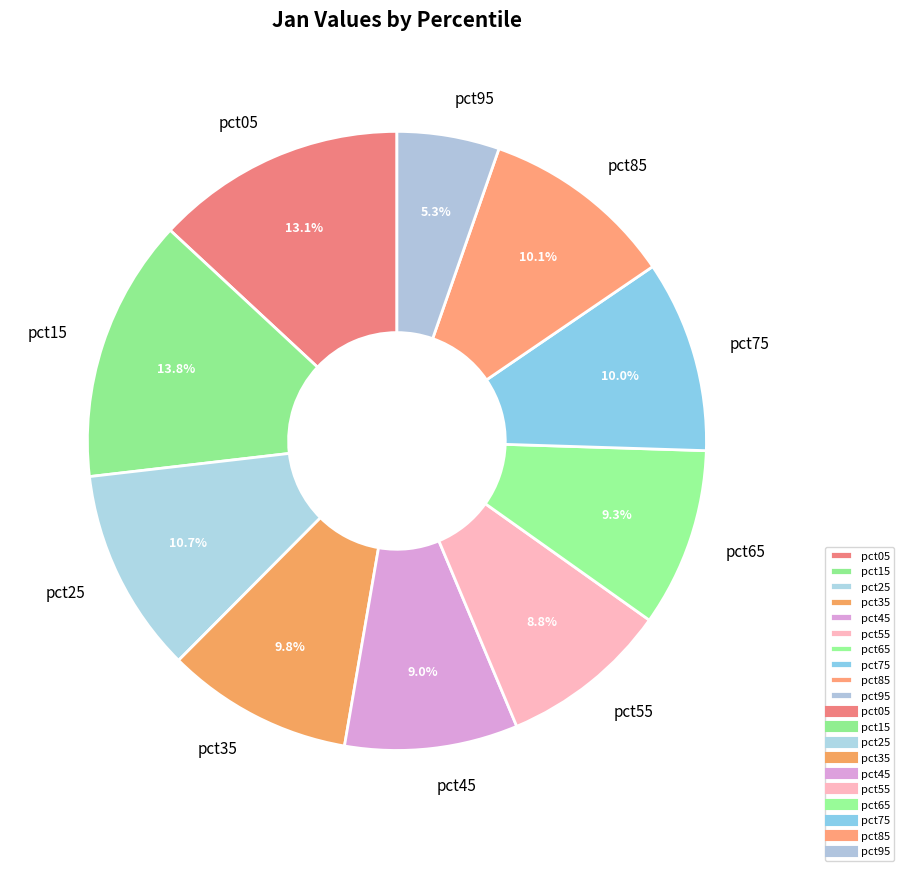

Between pct25 and pct55, which is larger?

pct25